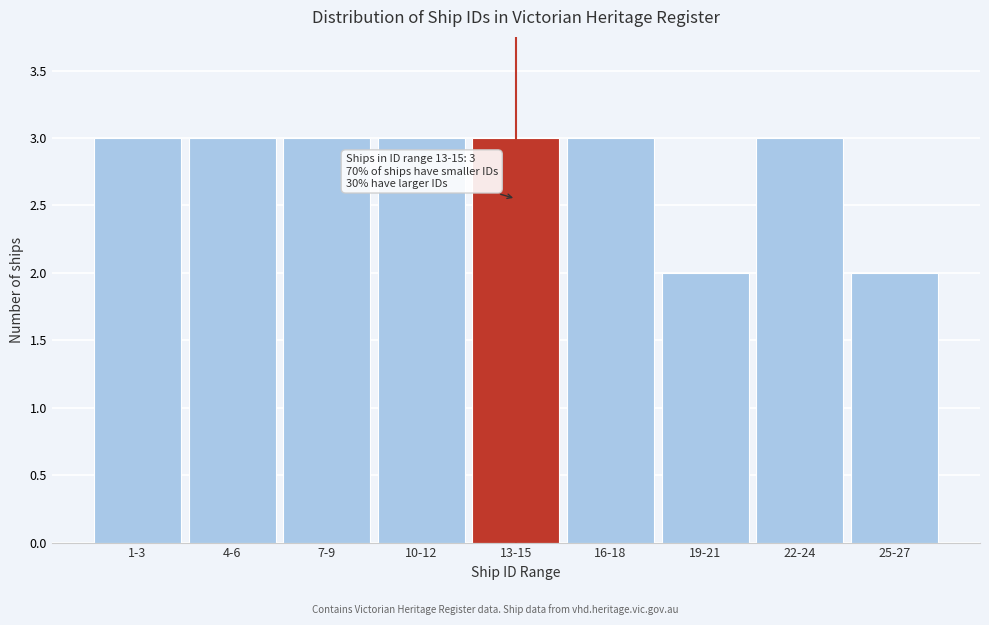

Reading right to left, extract all data points from this chart.

25-27=2	22-24=3	19-21=2	16-18=3	13-15=3	10-12=3	7-9=3	4-6=3	1-3=3